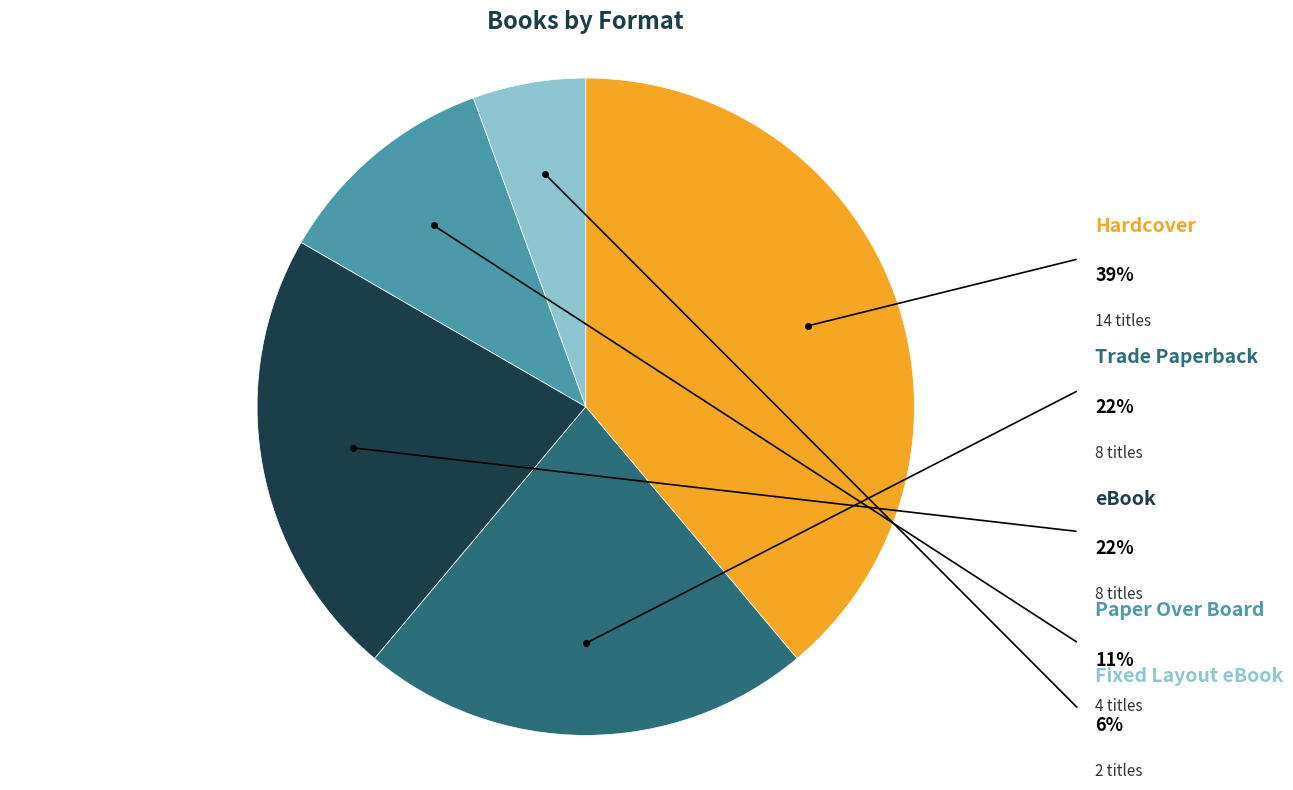

Is there a majority slice in this chart?

No